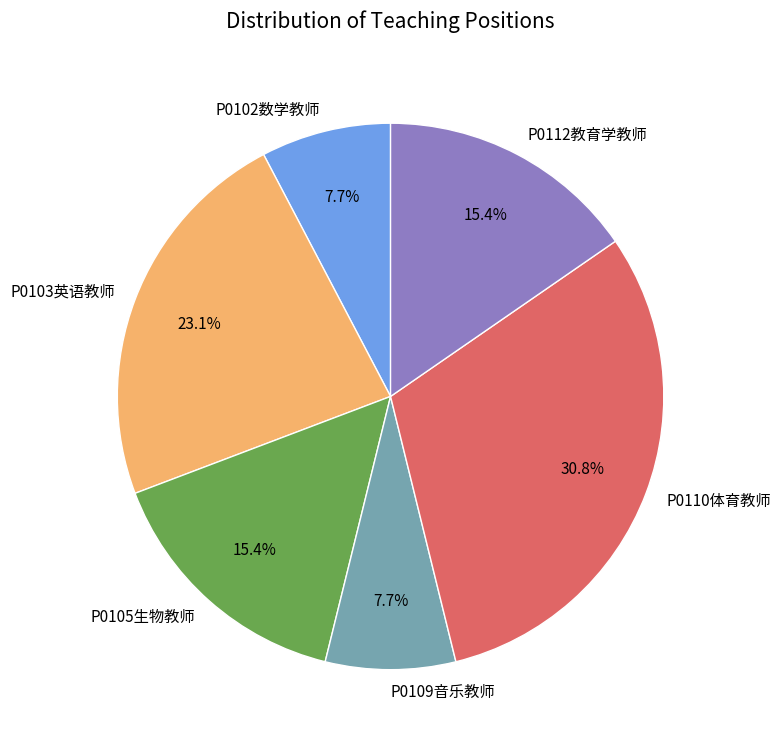

Does P0102数学教师 account for over 50% of the chart?

No